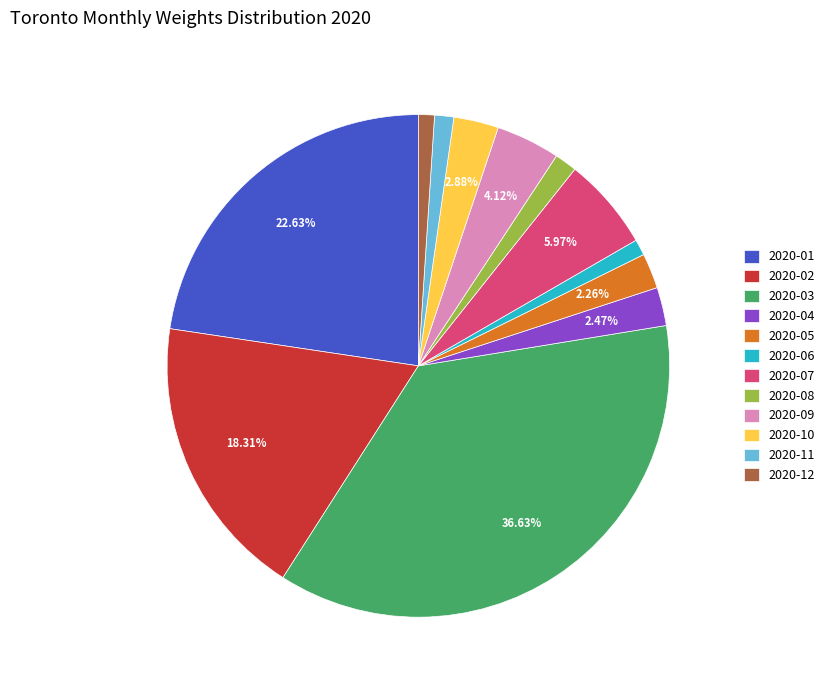

To the nearest percent, what portion does 2020-03 represent?

37%